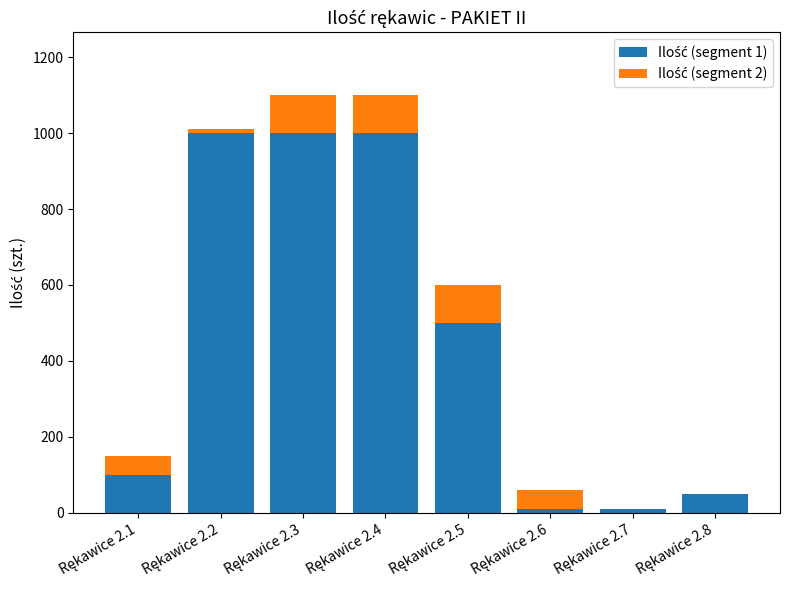

True or false: Ilość (segment 1) has a value of 37 at Rękawice 2.1.

False